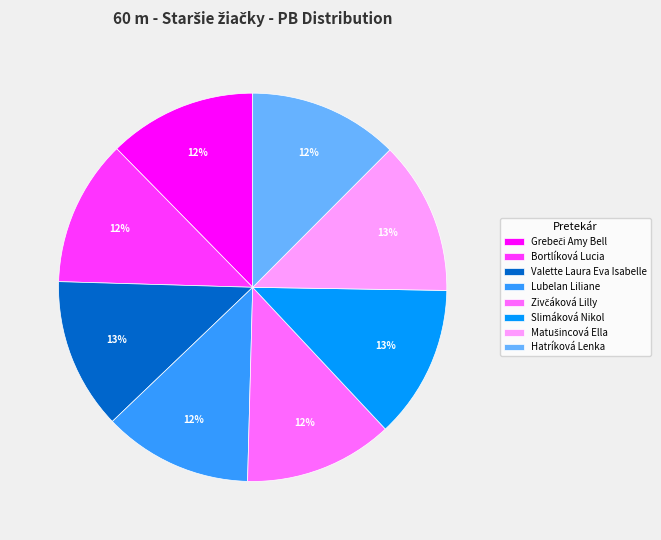

What percentage is the Bortlíková Lucia slice, to the nearest percent?

12%